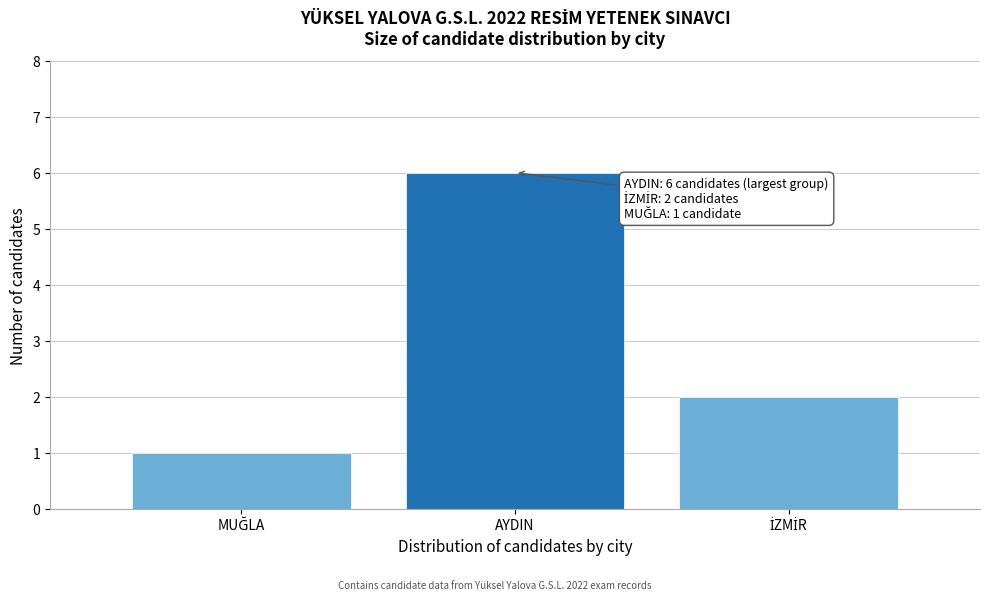

Reading right to left, list all the values displayed in this chart.

2	6	1